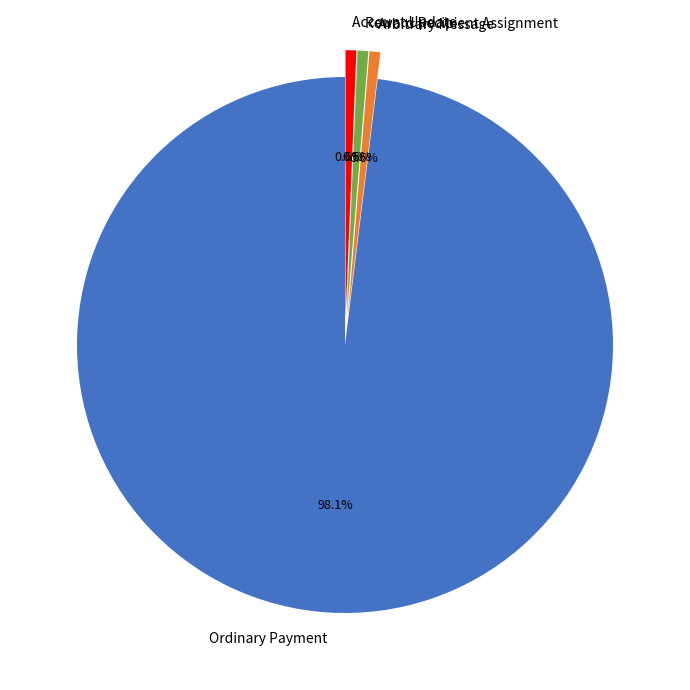

What is the largest slice in the pie chart?

Ordinary Payment